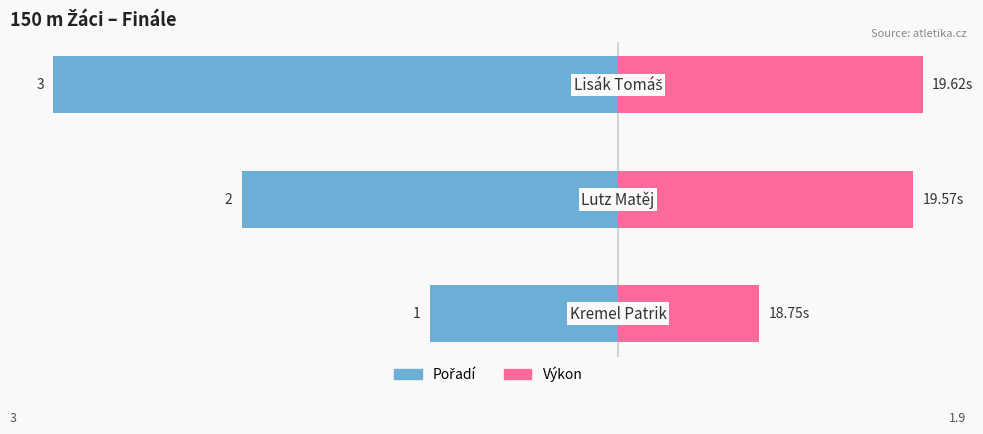

Between 0 and 1, which series saw the biggest shift?

Pořadí